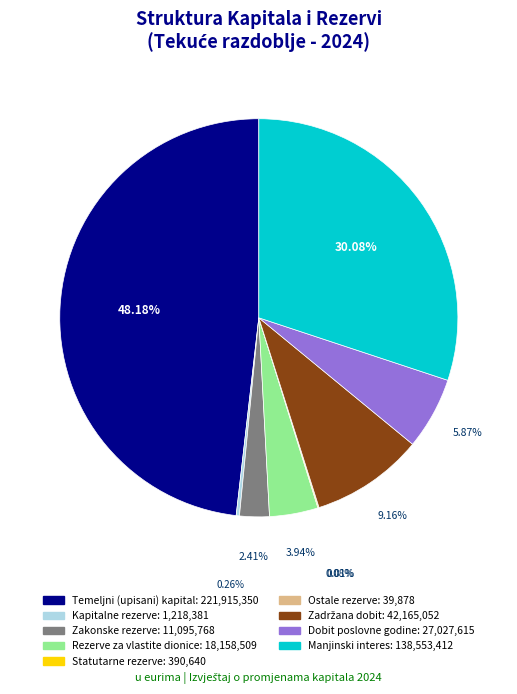

Which category has the biggest portion of the pie?

Temeljni (upisani) kapital